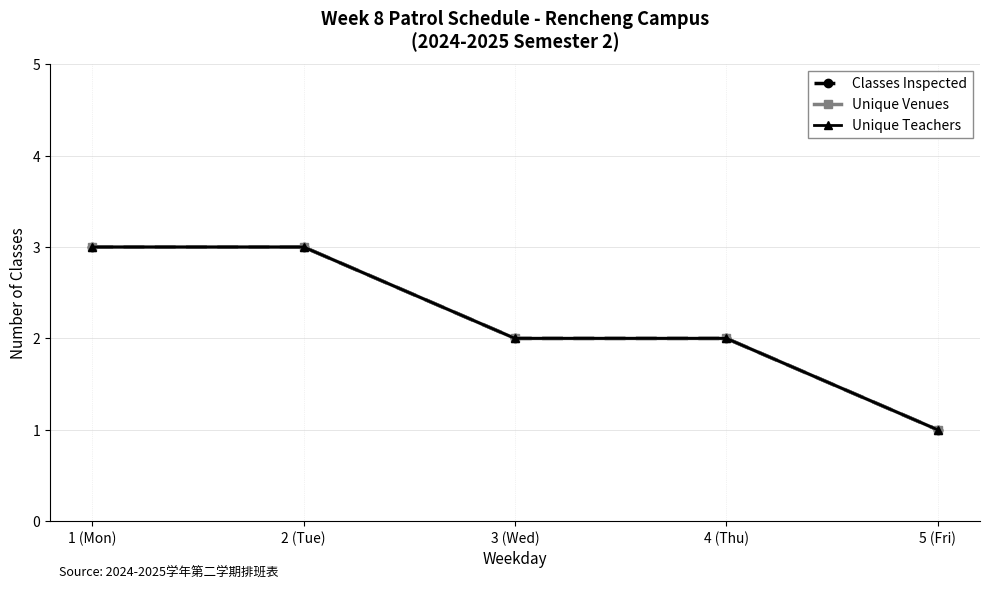

How many lines are shown in the chart?

3